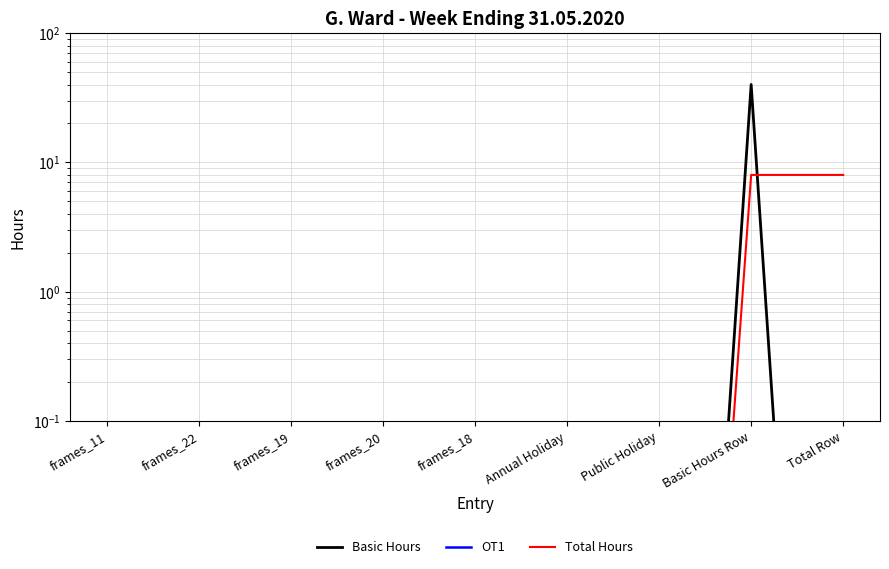

Between frames_11 and frames_22, which series saw the biggest shift?

Basic Hours